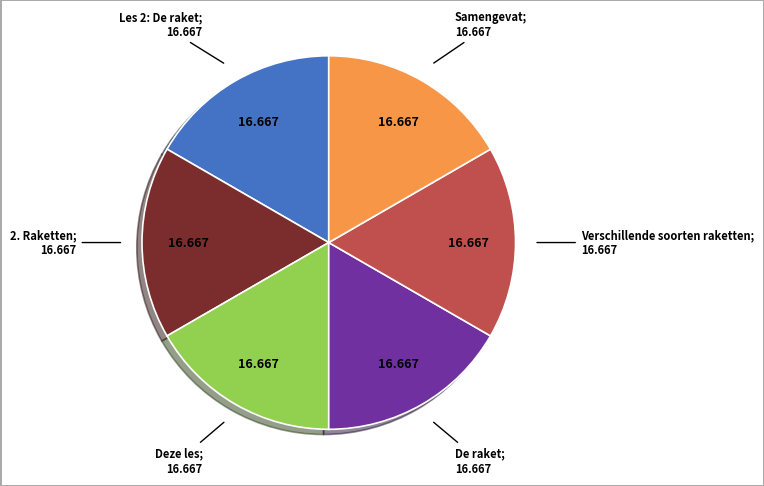

Is there a majority slice in this chart?

No